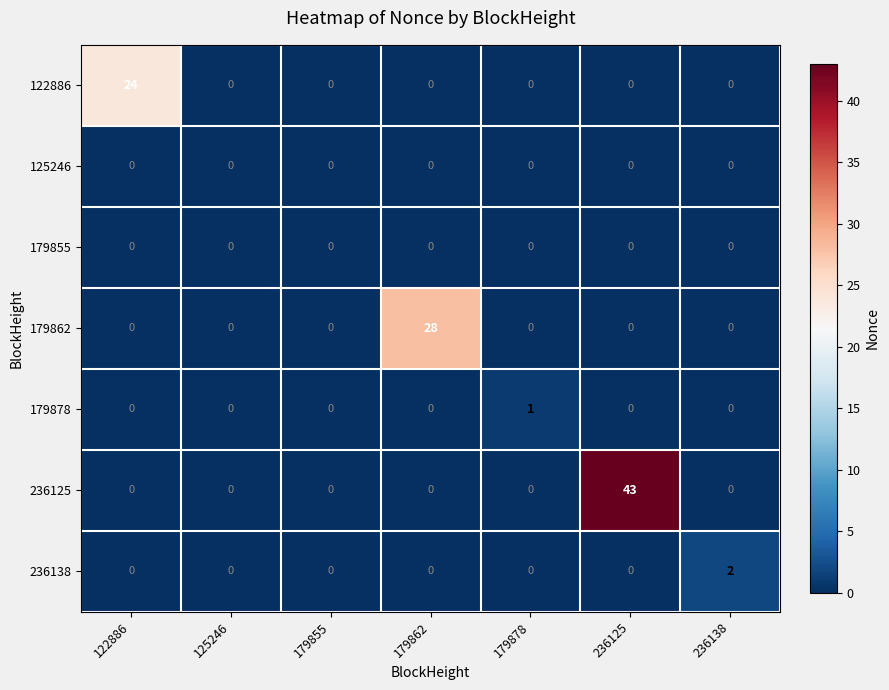

Between 179878 and 236138, which series saw the biggest shift?

236138